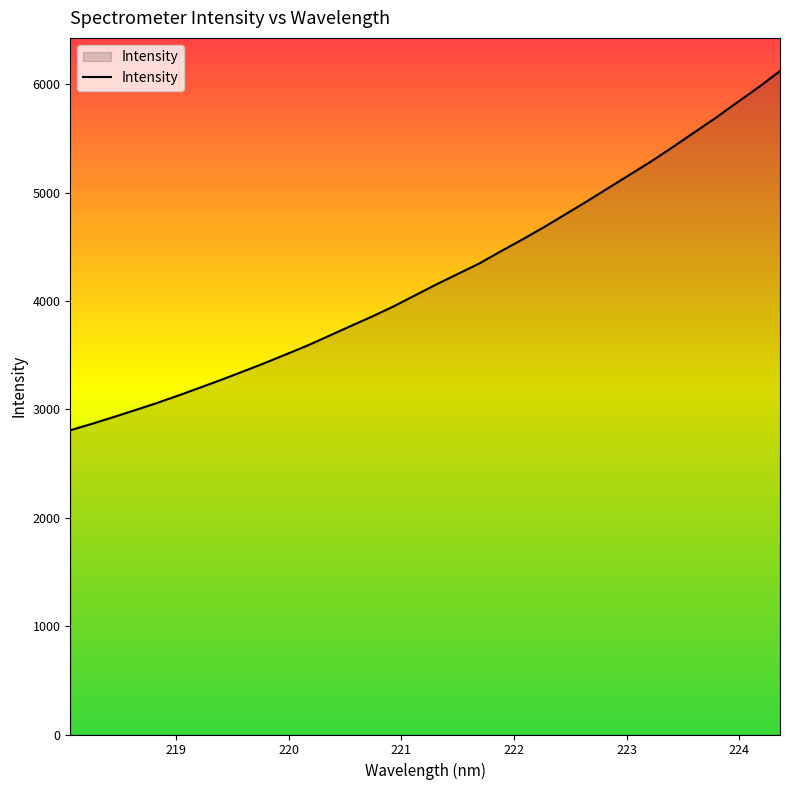

How many categories are shown in the chart?

34